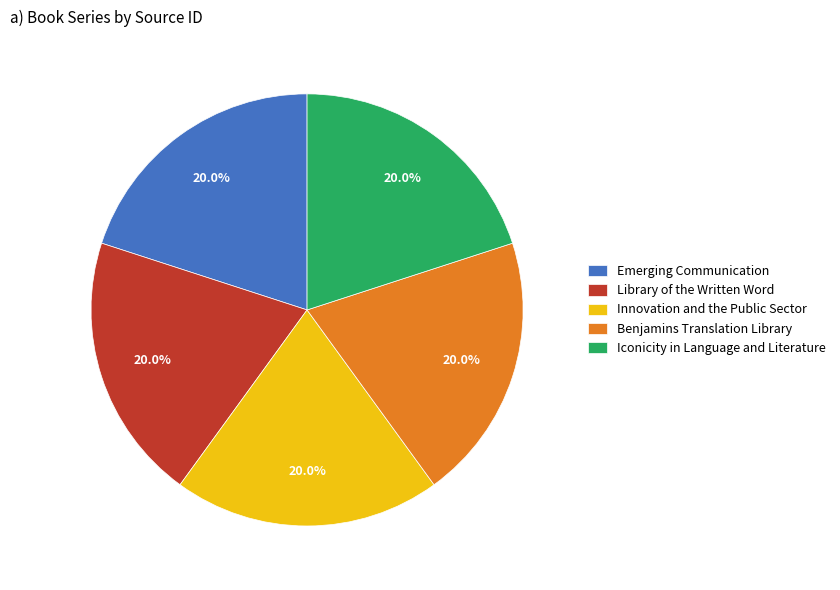

To the nearest percent, what percentage of the pie is Iconicity in Language and Literature?

20%